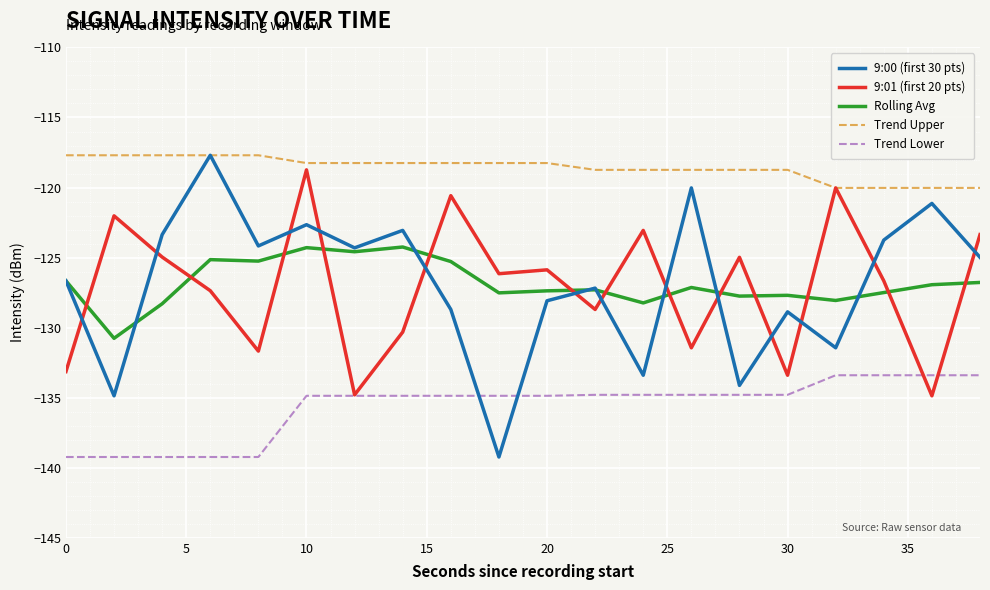

True or false: Trend Lower and Trend Upper cross at least once.

False